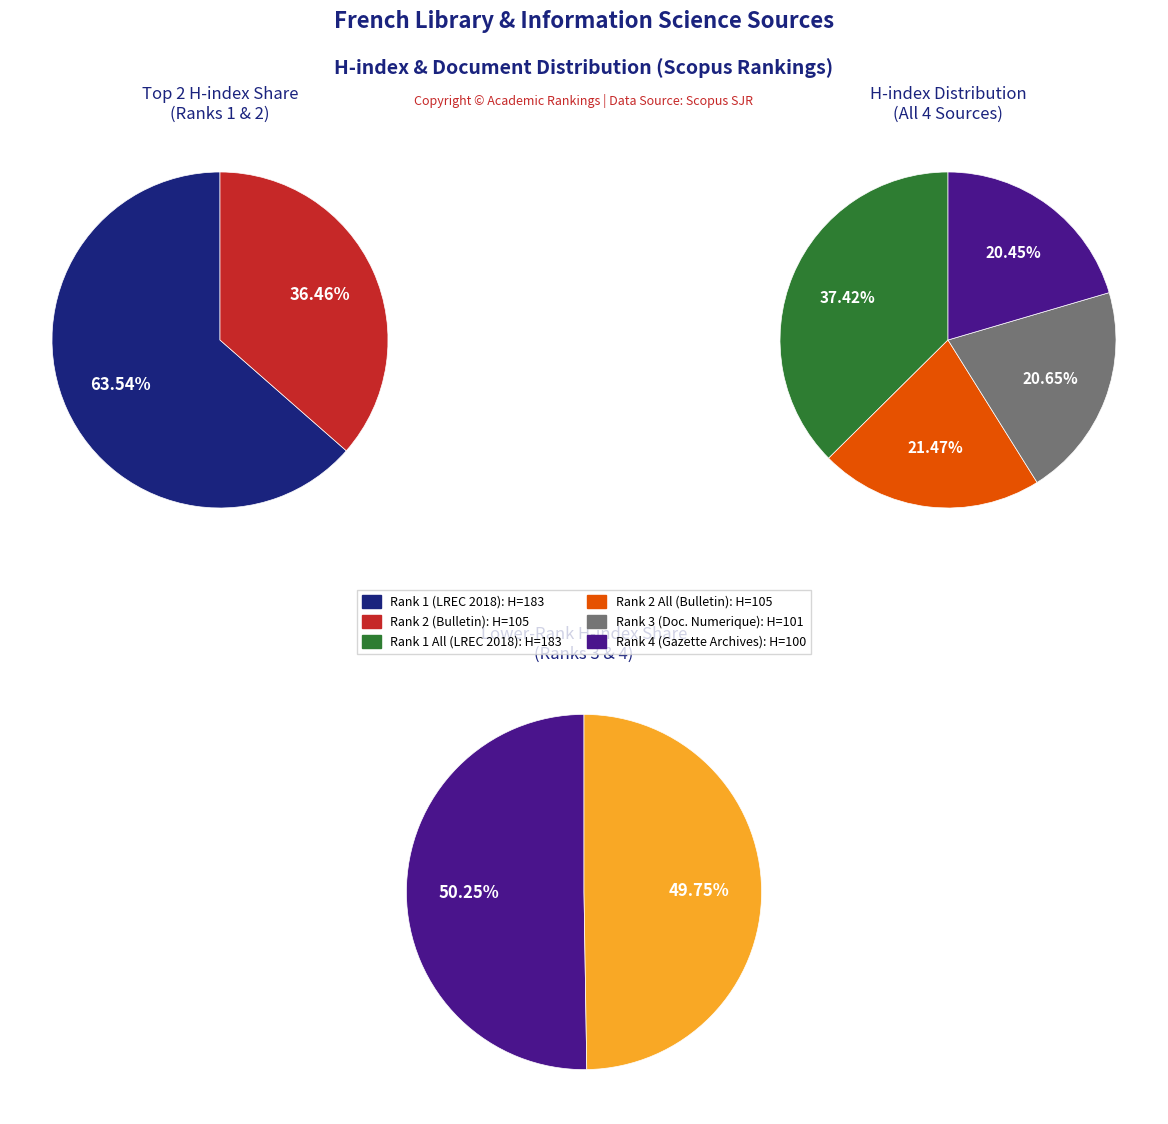

Between LREC 2018 (Rank 1) and Gazette des Archives (Rank 4), which is larger?

LREC 2018 (Rank 1)